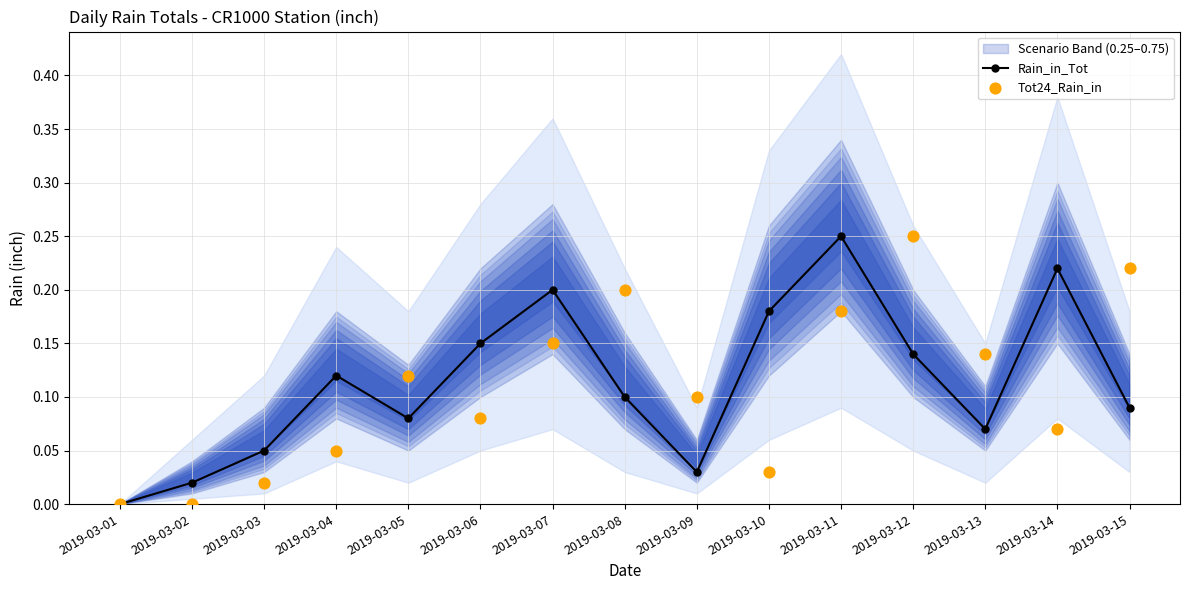

Which series reaches the maximum Y coordinate?

Rain_in_Tot